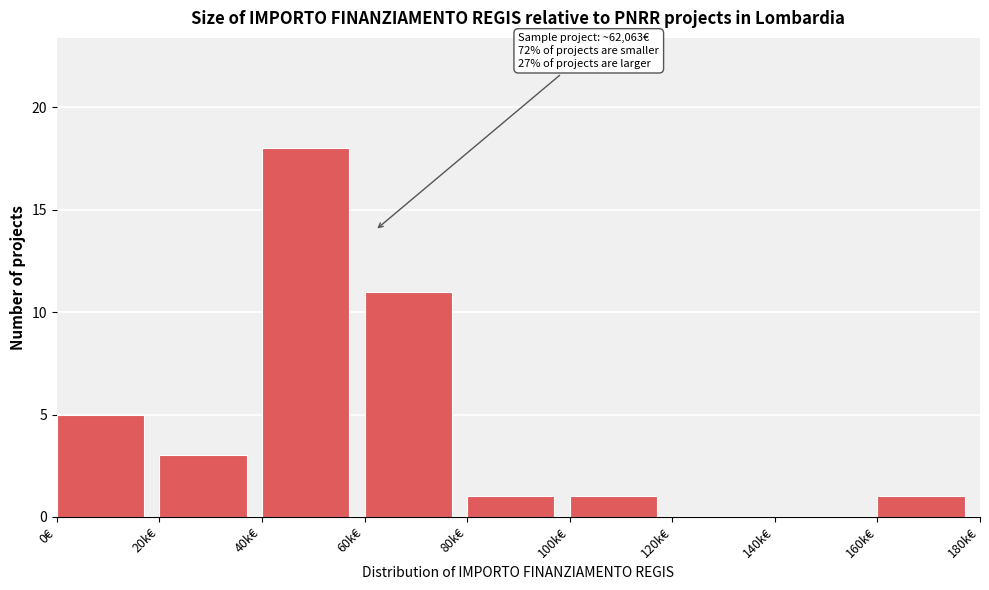

Reading left to right, transcribe all the data shown in this chart.

0€=5	20k€=3	40k€=18	60k€=11	80k€=1	100k€=1	120k€=0	140k€=0	160k€=1